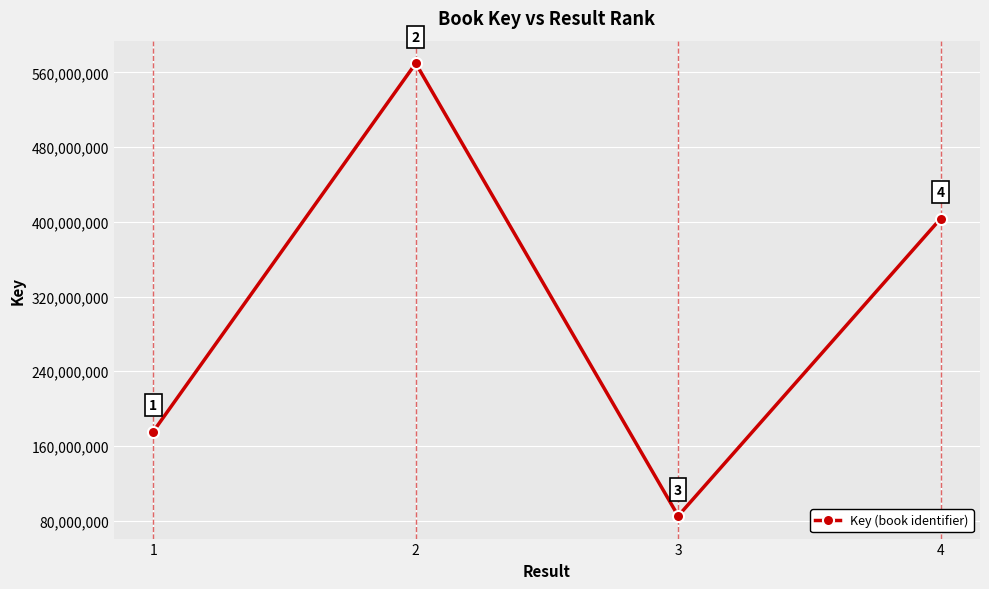

How many lines are shown in the chart?

1